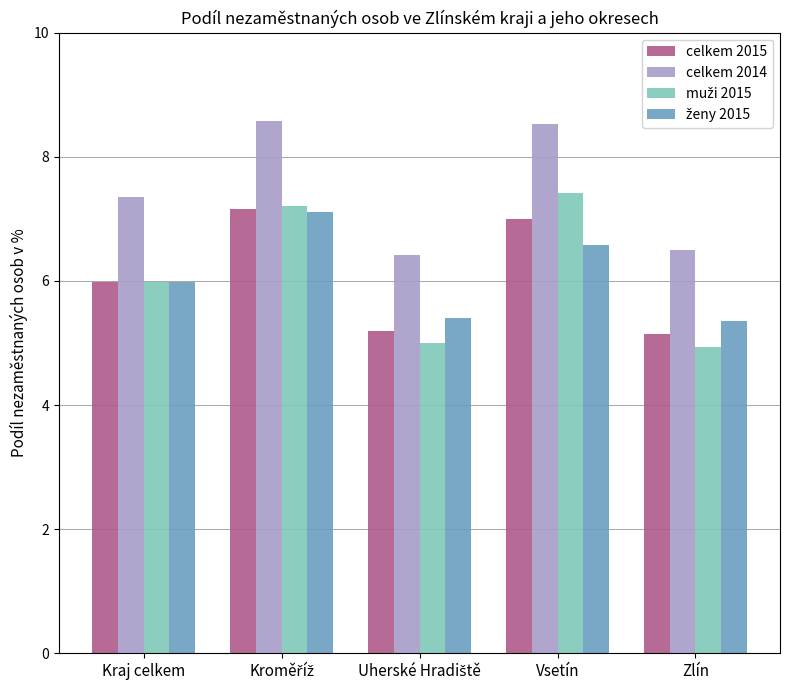

What is the lowest value of the celkem 2014 series?

6.4